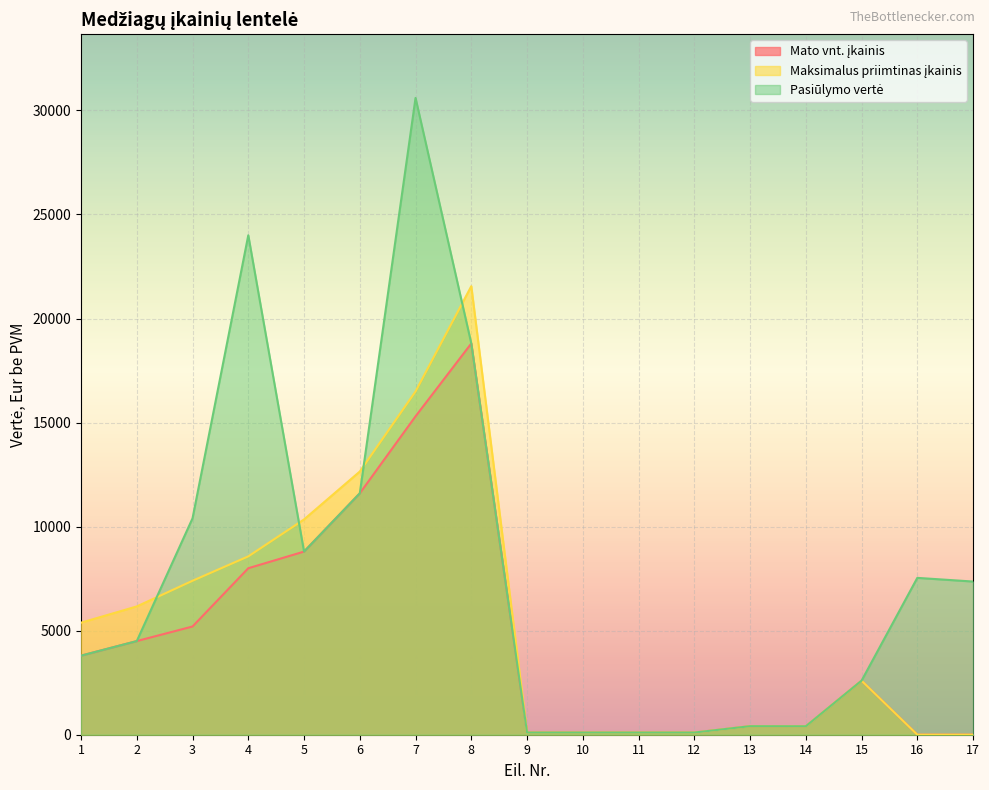

What is the minimum value shown in the chart?

3.1